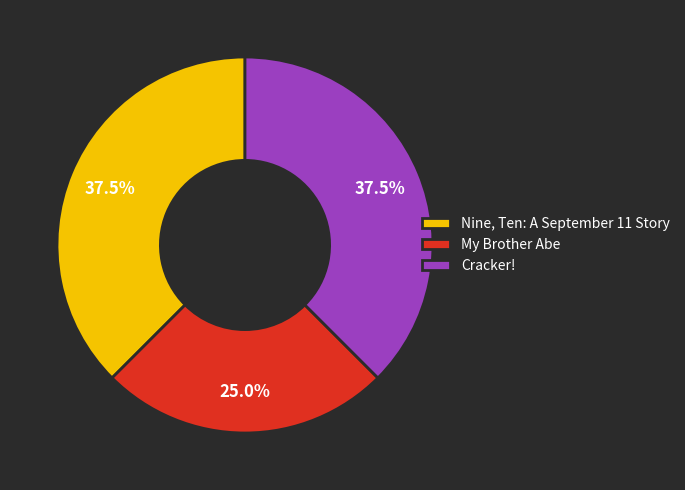

What percentage is NOT represented by Nine, Ten: A September 11 Story?

62.5%